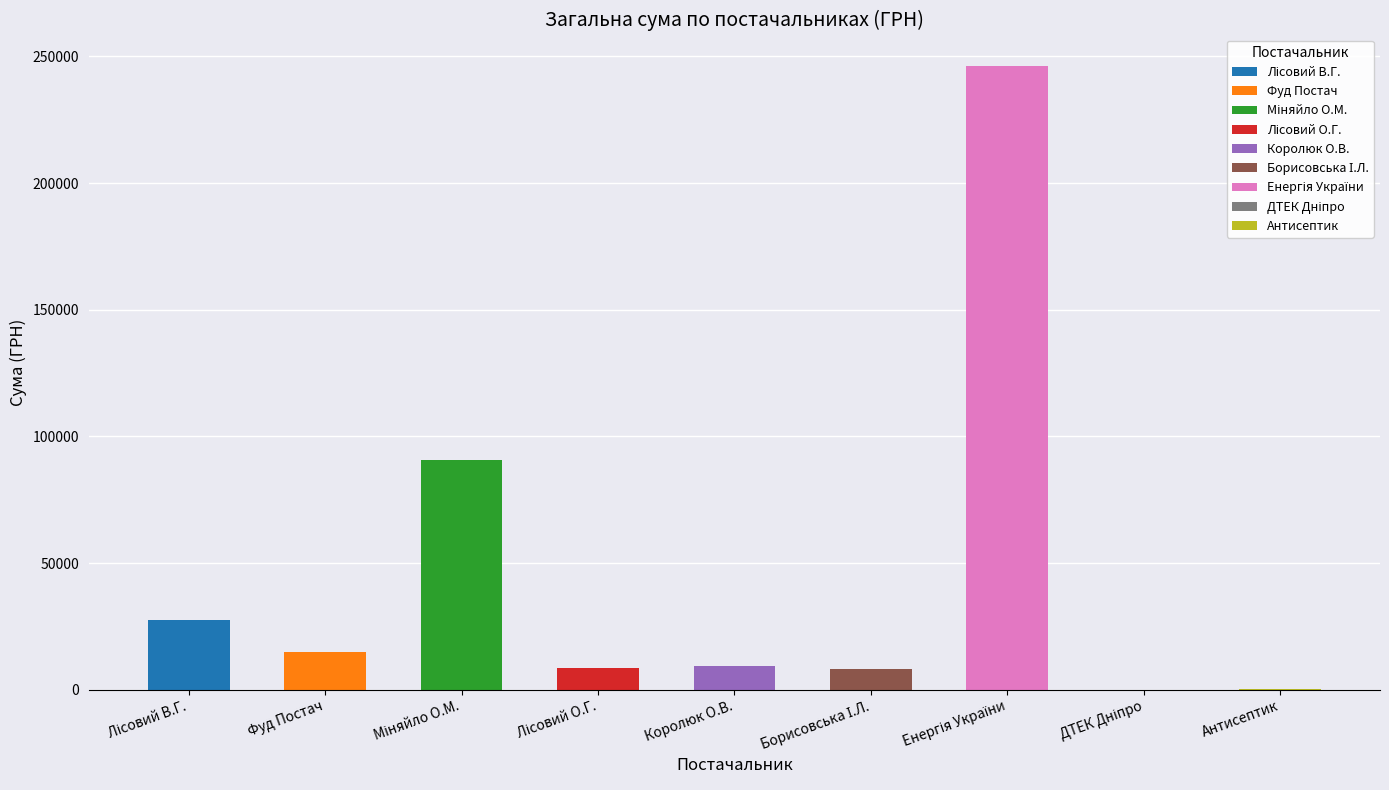

True or false: the data shows 14712.5 at Фуд Постач.

True